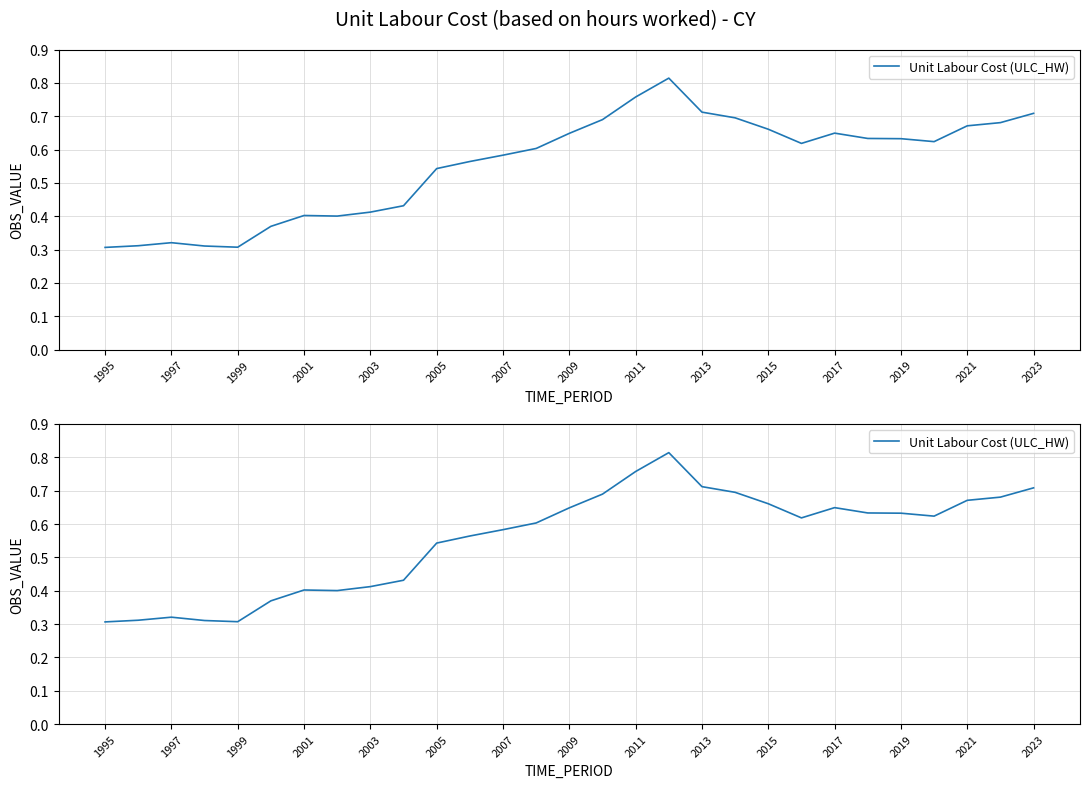

True or false: the data has more than 0 interior local peaks.

True